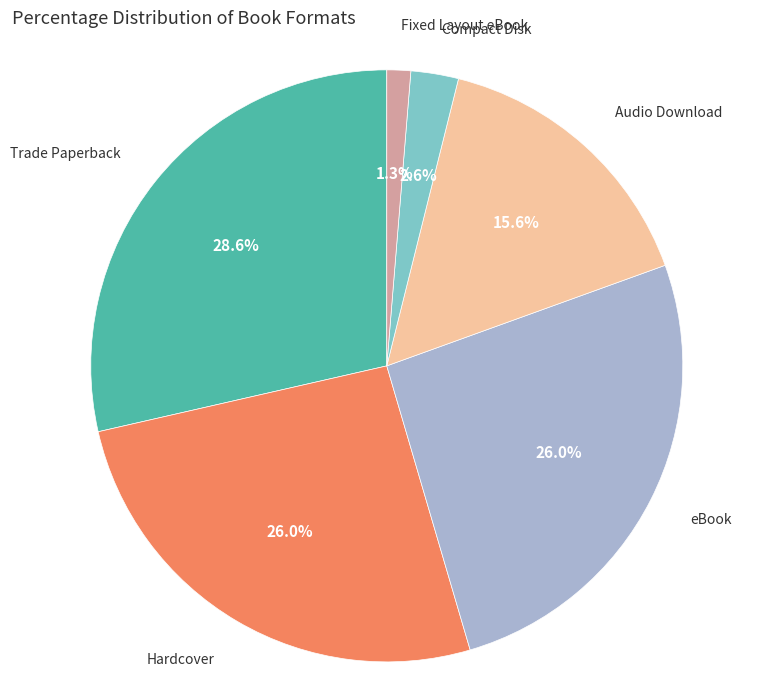

Which has a higher value, Compact Disk or Hardcover?

Hardcover